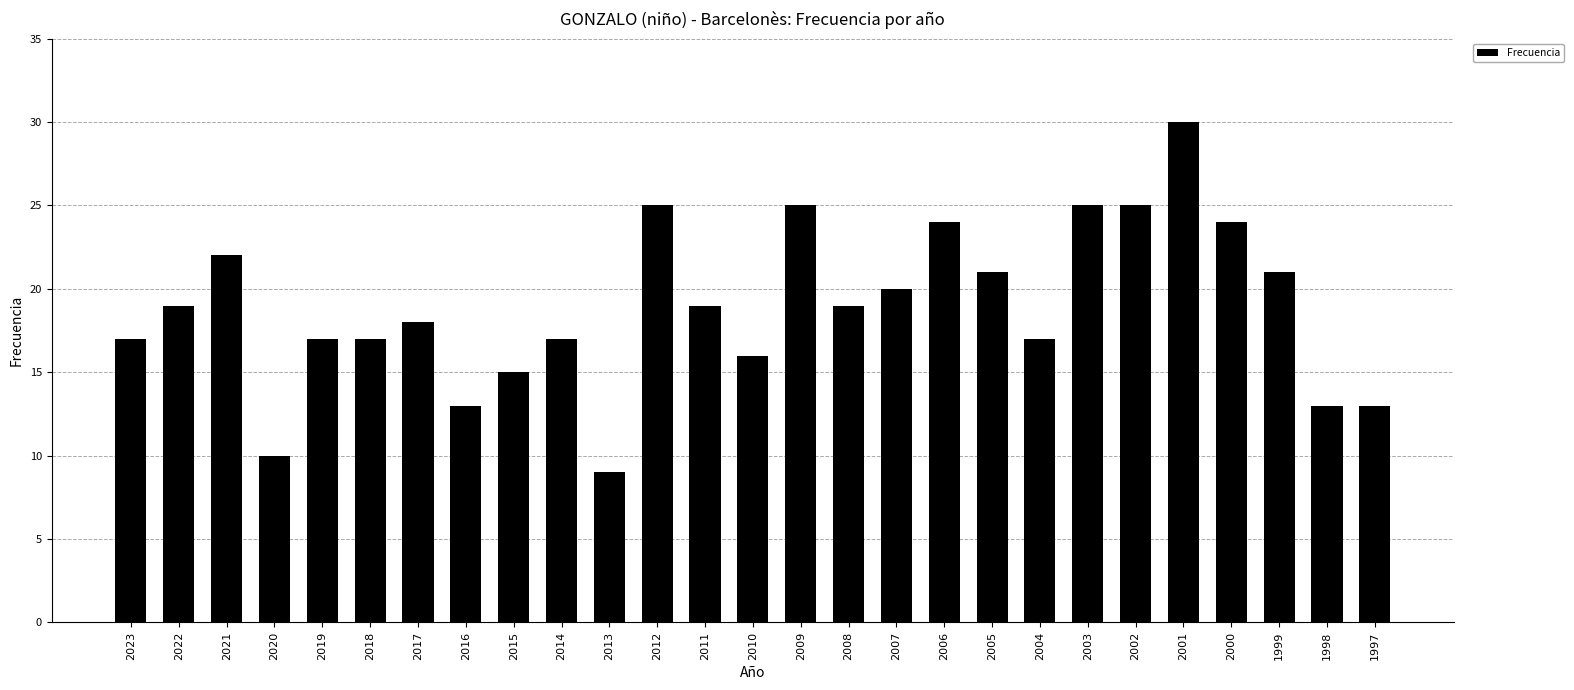

What is the approximate value at 1998, to the nearest 5?

15